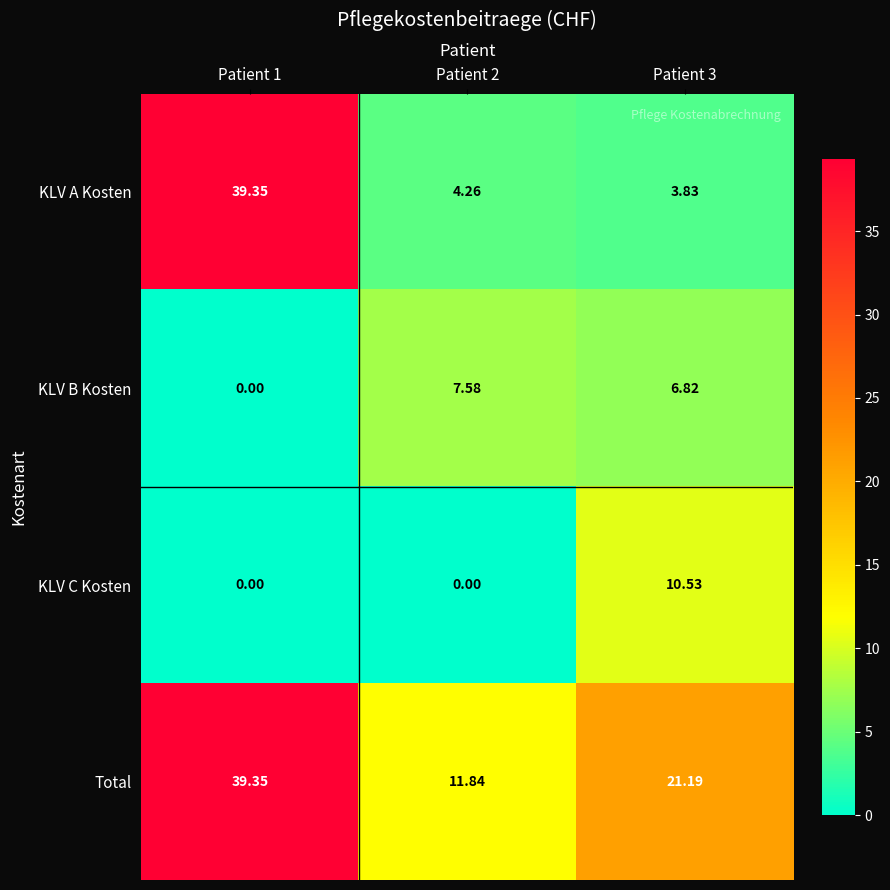

Between Patient 2 and Patient 3, which series saw the biggest shift?

KLV C Kosten